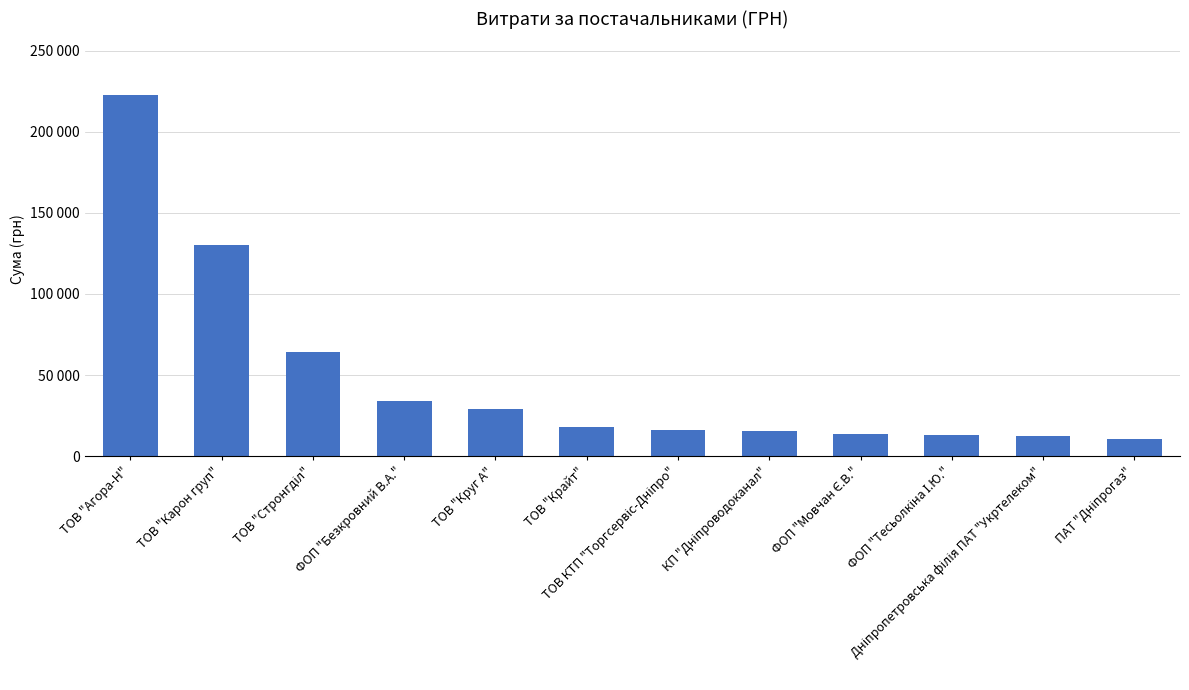

Does the chart contain any negative values?

No